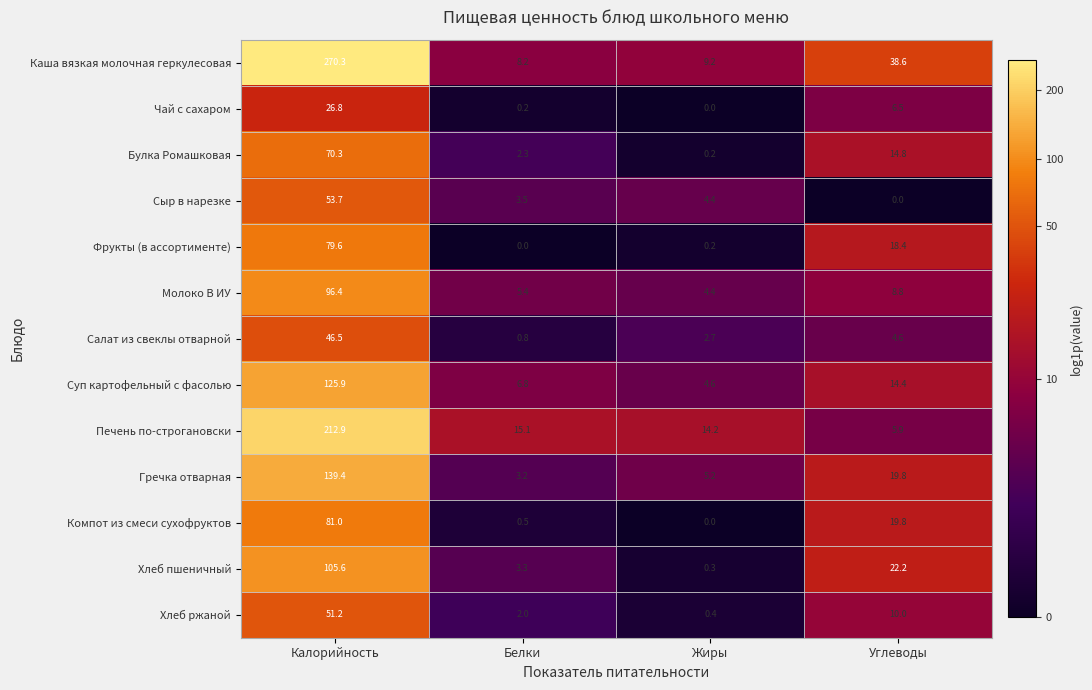

The Хлеб ржаной series shows 0.4 at Жиры. True or false?

True